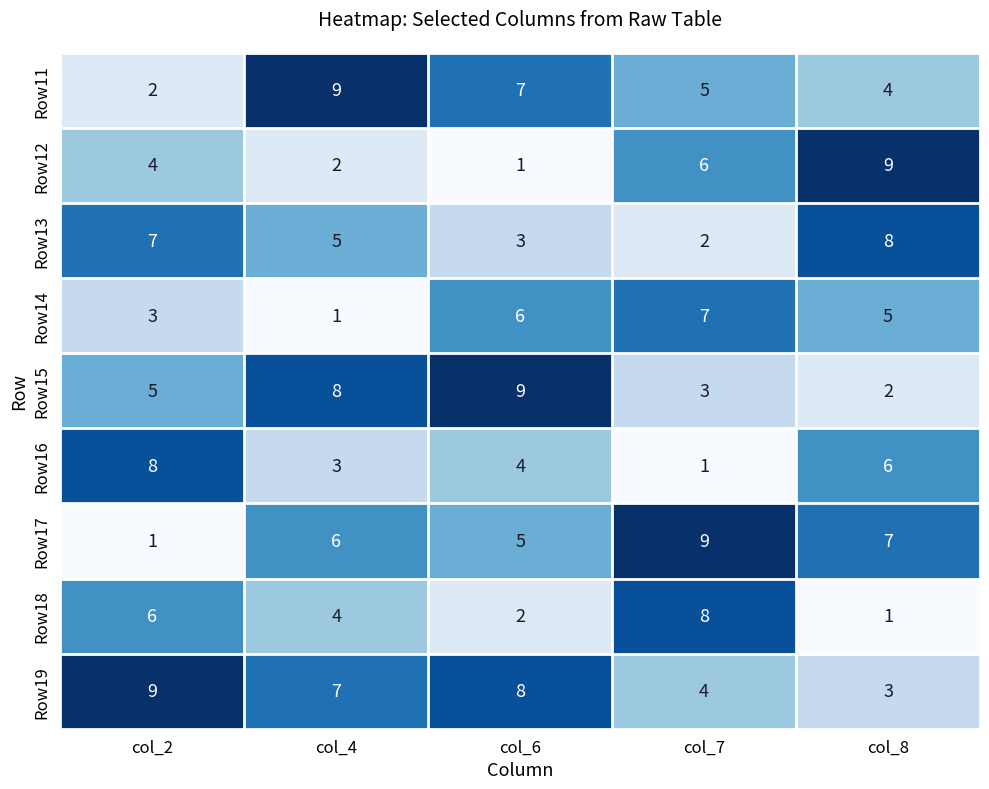

At col_7, list the series in order from largest to smallest.

Row17, Row18, Row14, Row12, Row11, Row19, Row15, Row13, Row16